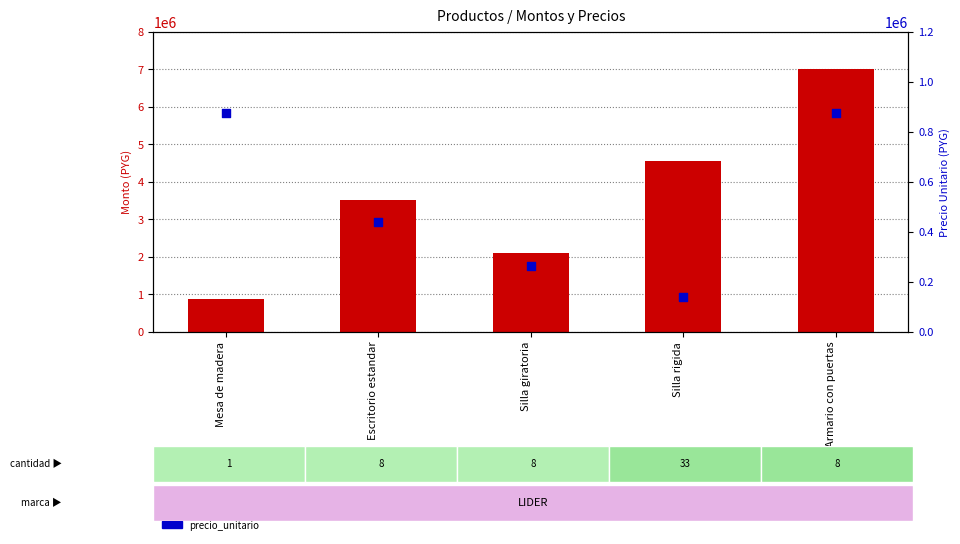

Which series contains the lowest Y value?

precio_unitario